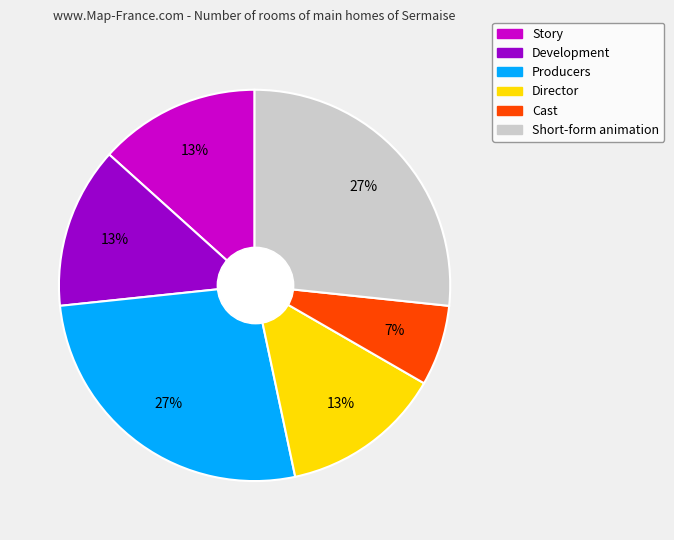

Is there a majority slice in this chart?

No